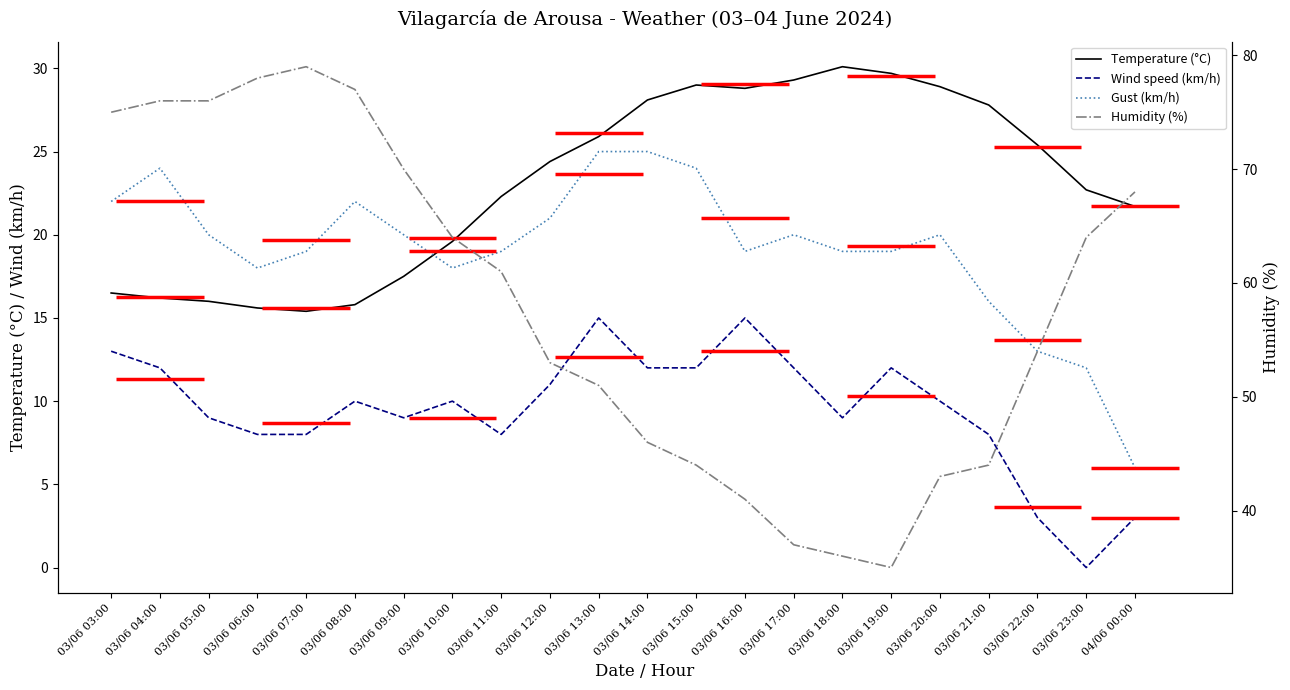

What are all the series names shown in the legend?

Temperature (°C), Wind speed (km/h), Gust (km/h), Humidity (%)